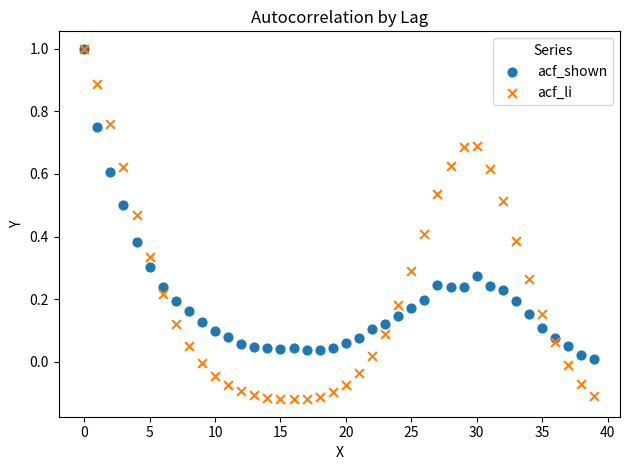

What are all the series names shown in the legend?

acf_shown, acf_li